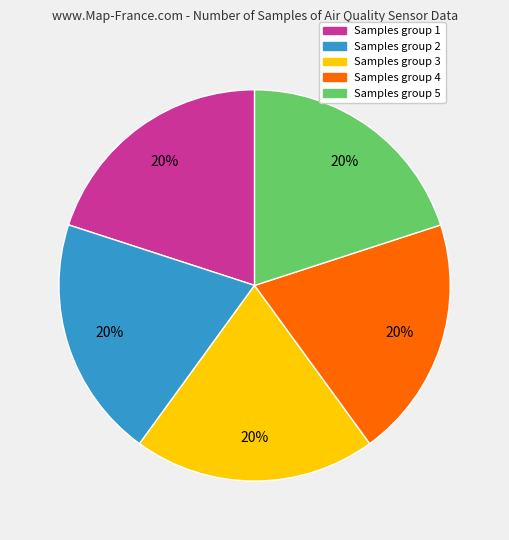

To the nearest percent, what percentage of the pie is Samples group 4?

20%